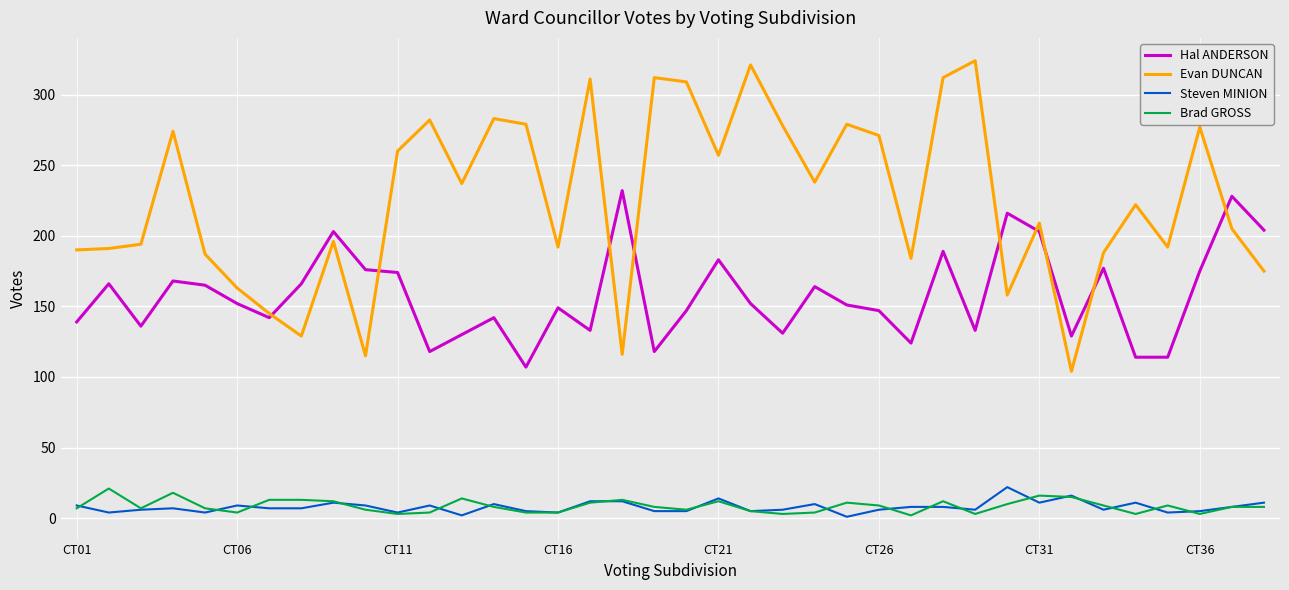

What is the greatest value displayed?

324